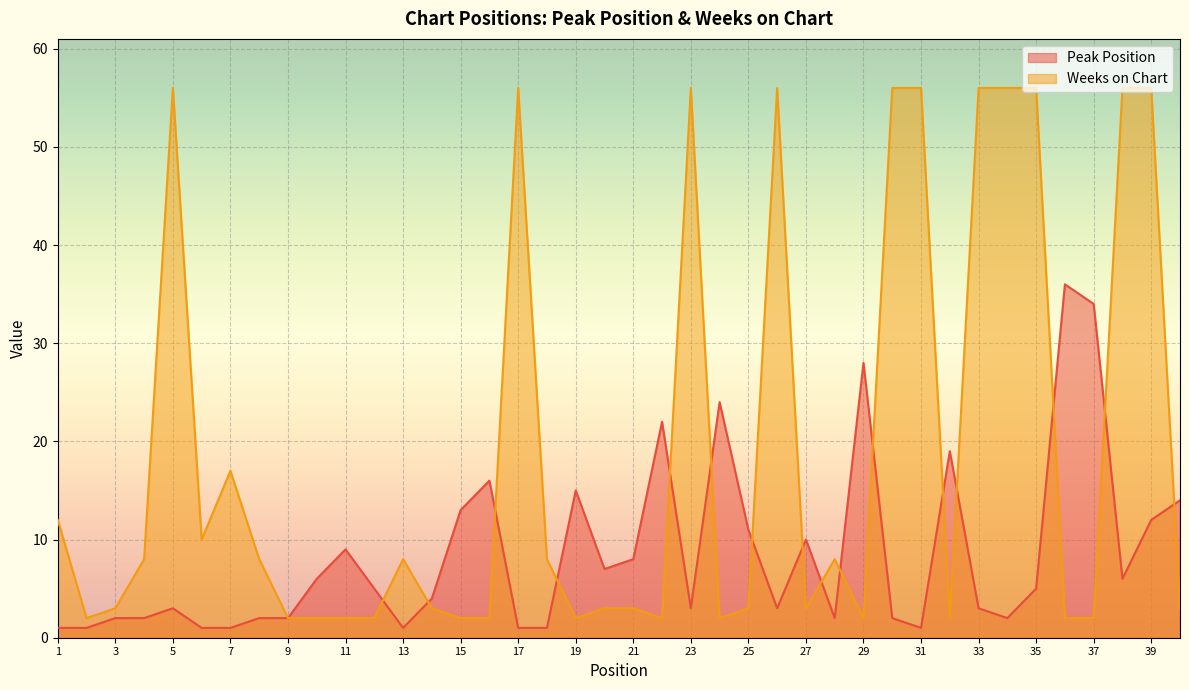

List the series in order of their overall mean, highest first.

Weeks on Chart, Peak Position